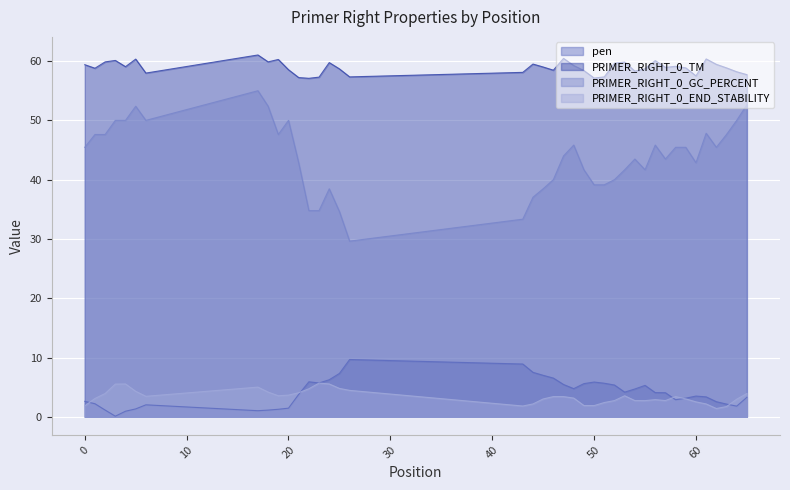

Is the value of PRIMER_RIGHT_0_GC_PERCENT at 50 greater than the value of PRIMER_RIGHT_0_END_STABILITY at 55?

Yes